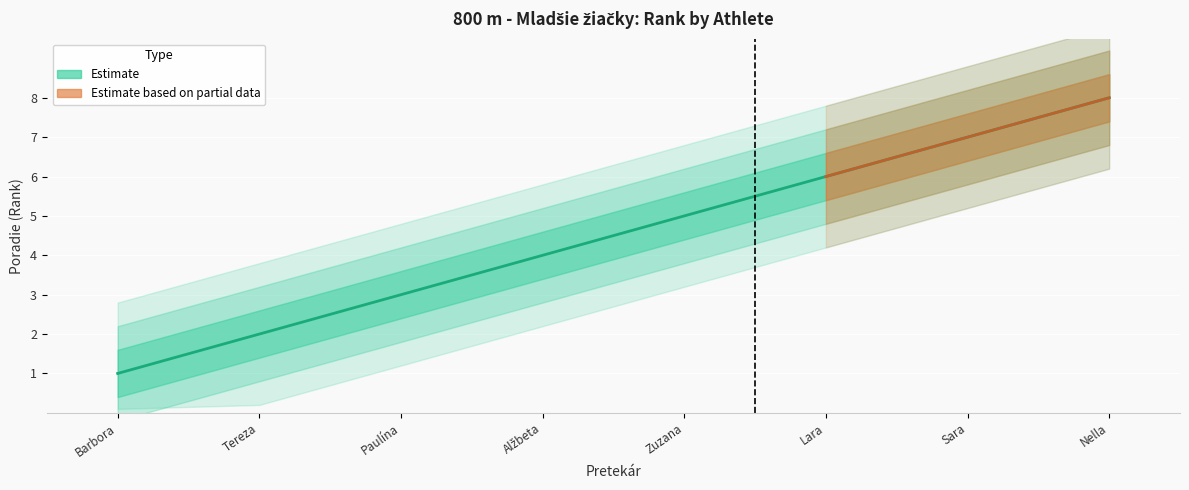

List the labels in order of value, smallest first.

Barbora, Tereza, Paulína, Alžbeta, Zuzana, Lara, Sara, Nella